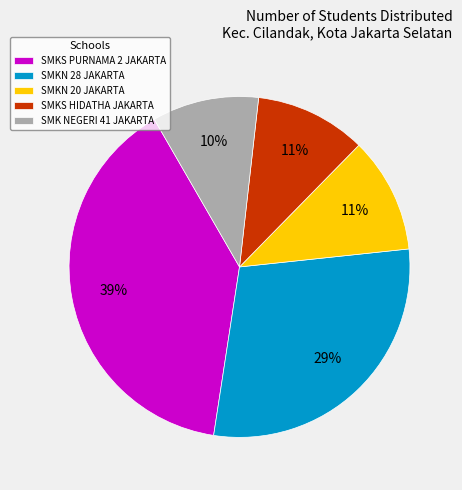

What percentage is the SMKN 28 JAKARTA slice, to the nearest percent?

29%